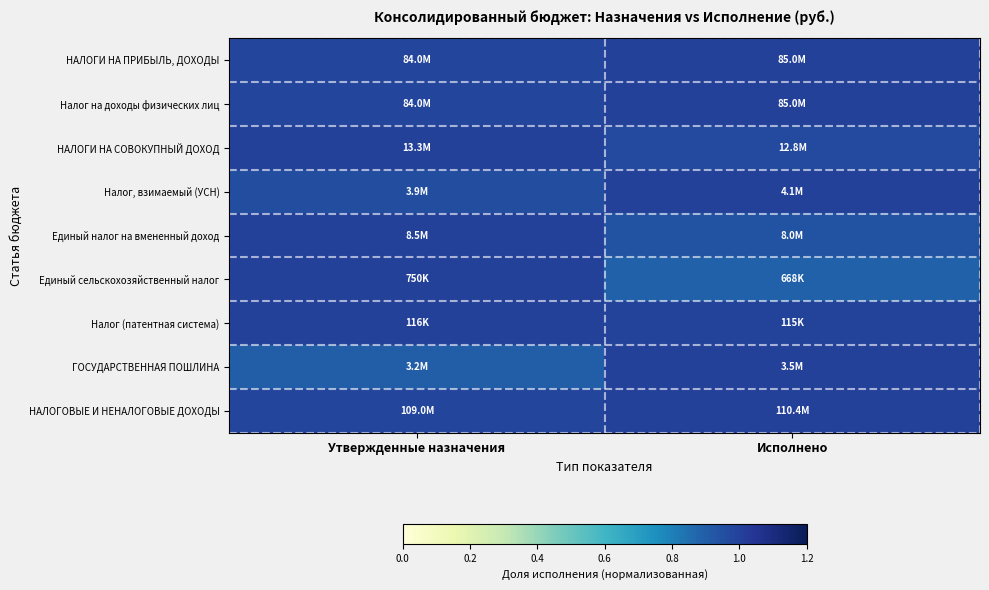

Which has a higher value, Утвержденные назначения or Исполнено?

Исполнено